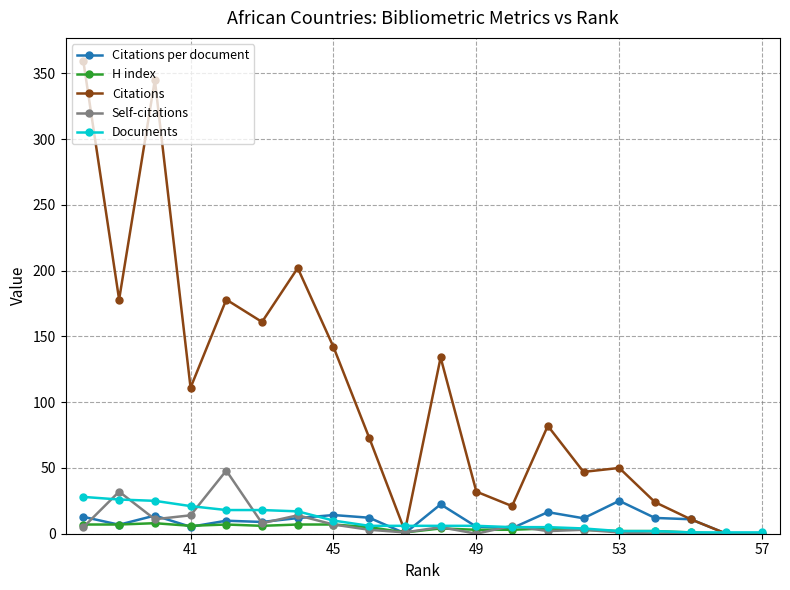

How many values in the H index series exceed 4?

9